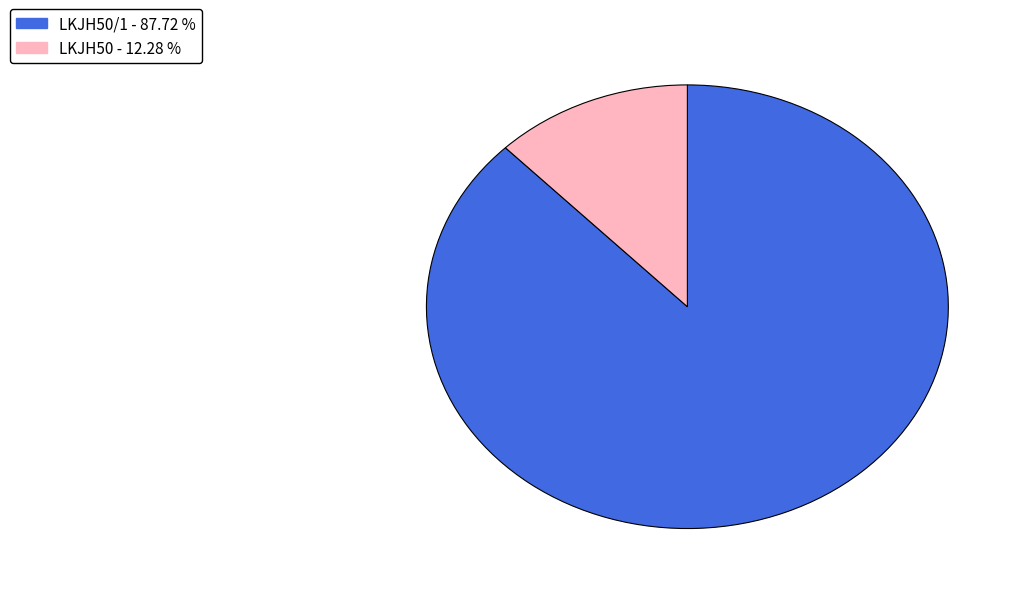

Does any single category account for the majority?

Yes